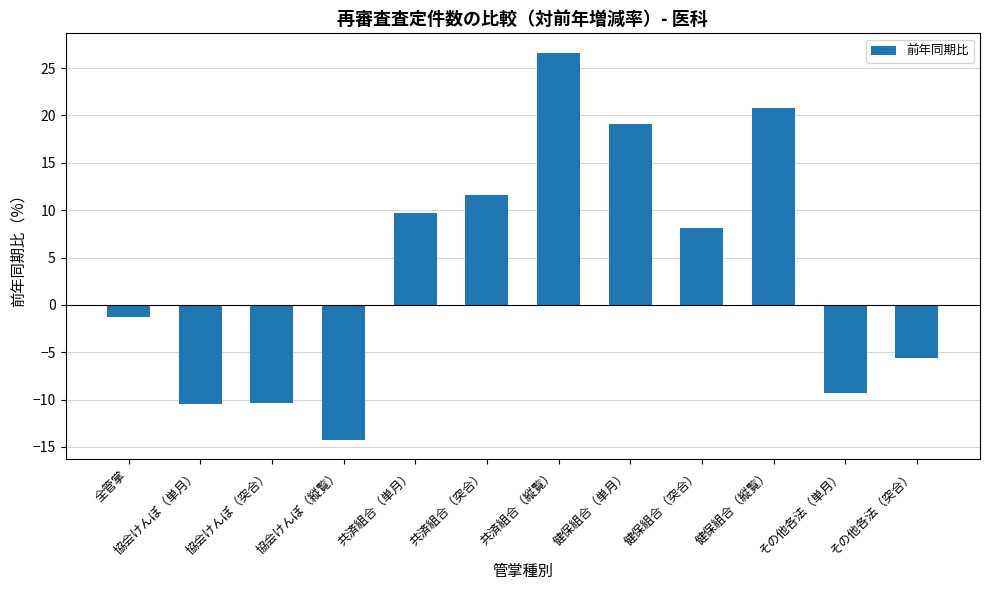

What position from the right is 共済組合（単月）?

8